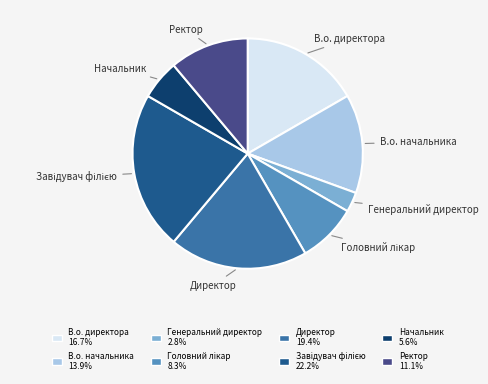

How many segments does this pie chart have?

8